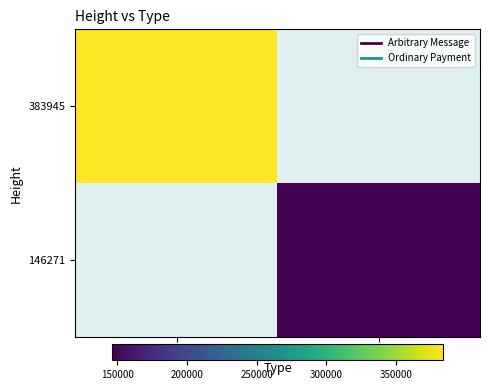

List the series in order of their peak value, highest first.

383945, 146271